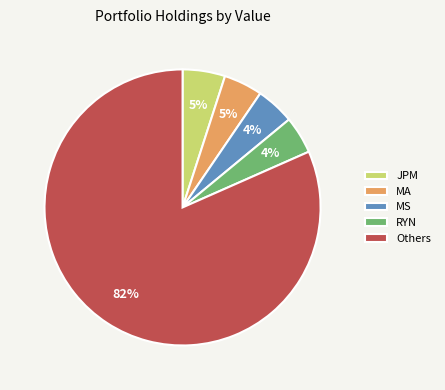

To the nearest percent, what is the average slice percentage?

20%